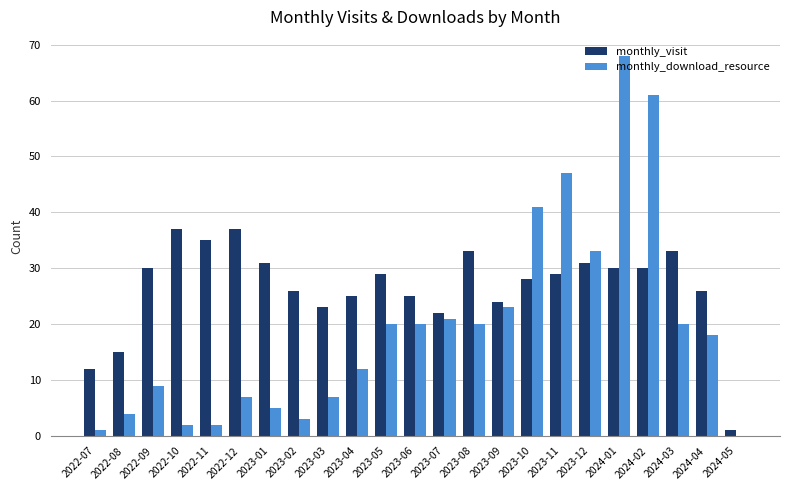

How many positive values does the monthly_download_resource series have?

22